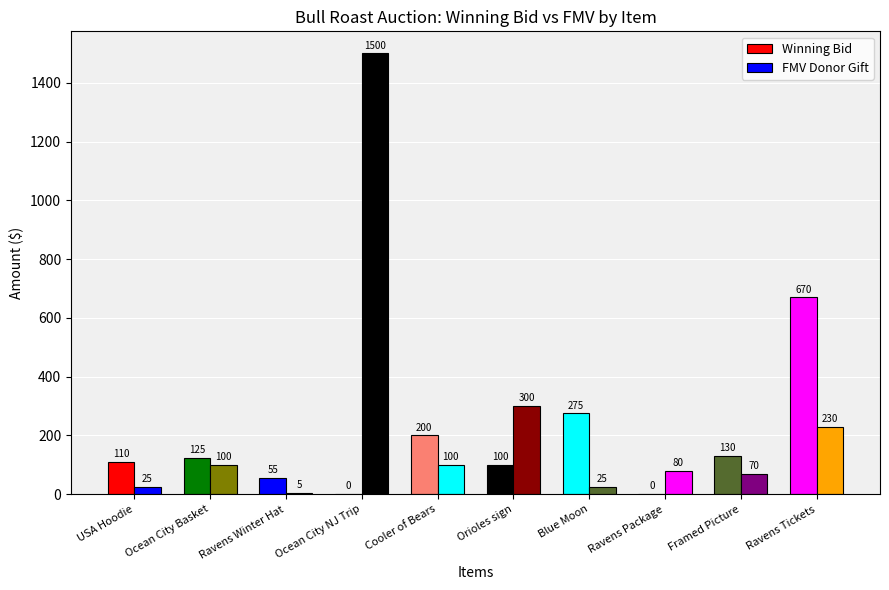

Rank the series at Ravens Winter Hat from lowest to highest value.

FMV Donor Gift, Winning Bid